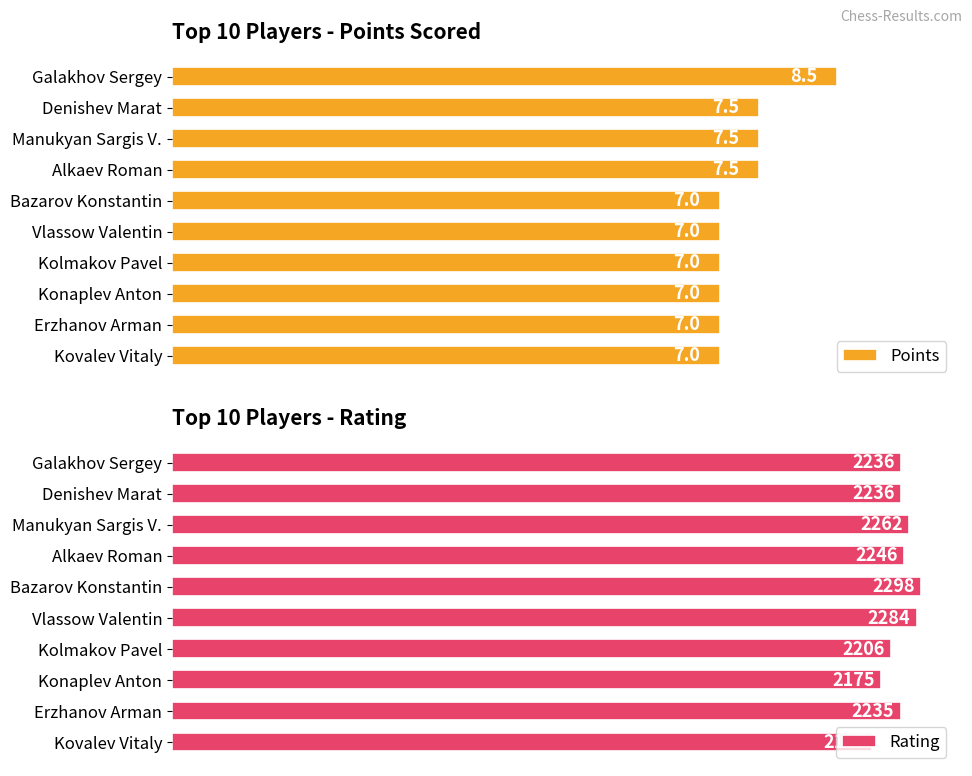

Which category has the highest value in the Points series?

Galakhov Sergey